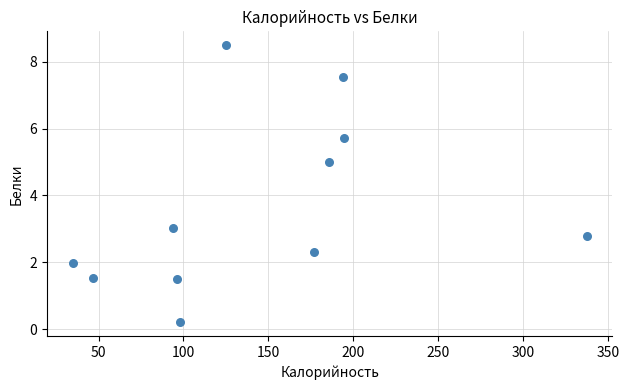

What is the range of X values (max minus min)?

302.8